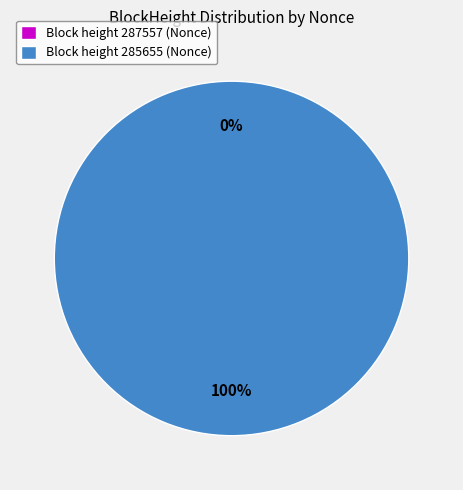

Which has a higher value, 285655 or 287557?

285655